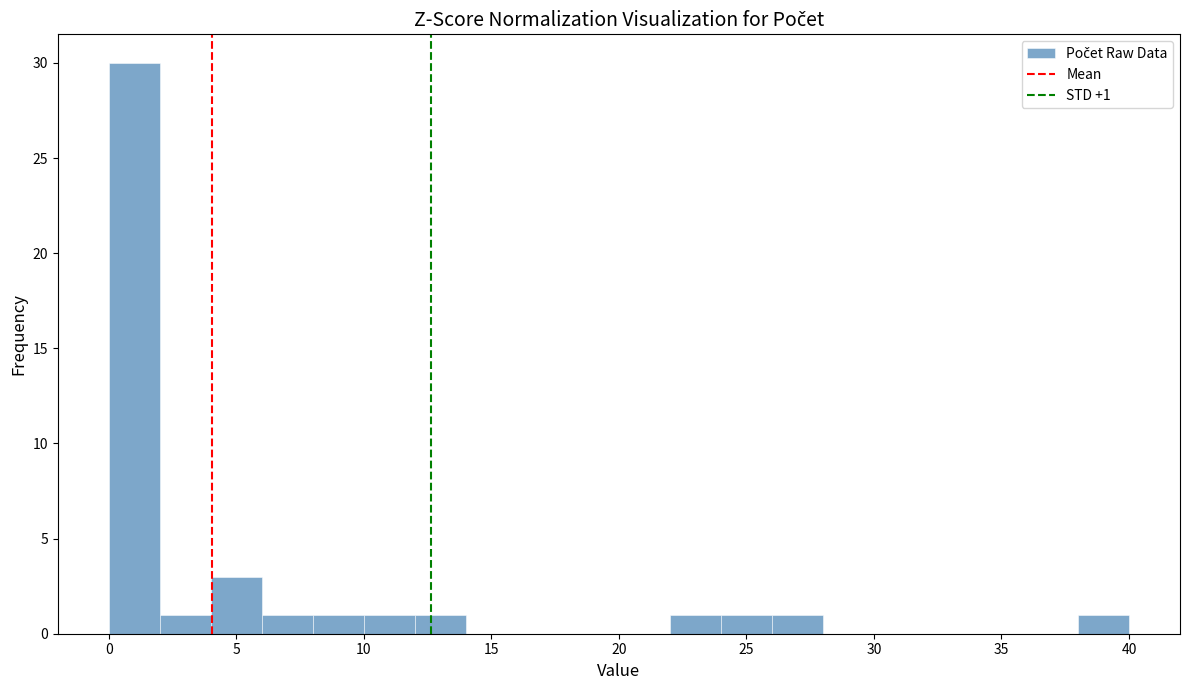

Over which range of the x-axis is the bar tallest?

0 to 2